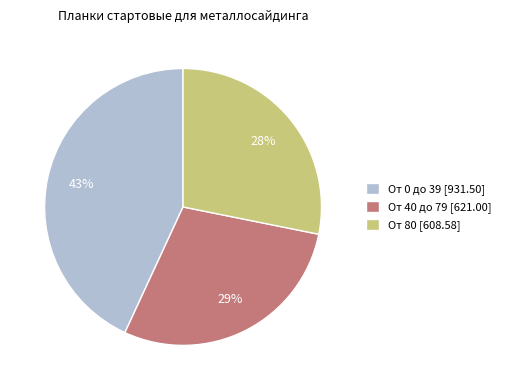

Combined, do От 40 до 79 [621.00] and От 80 [608.58] account for over 50%?

Yes